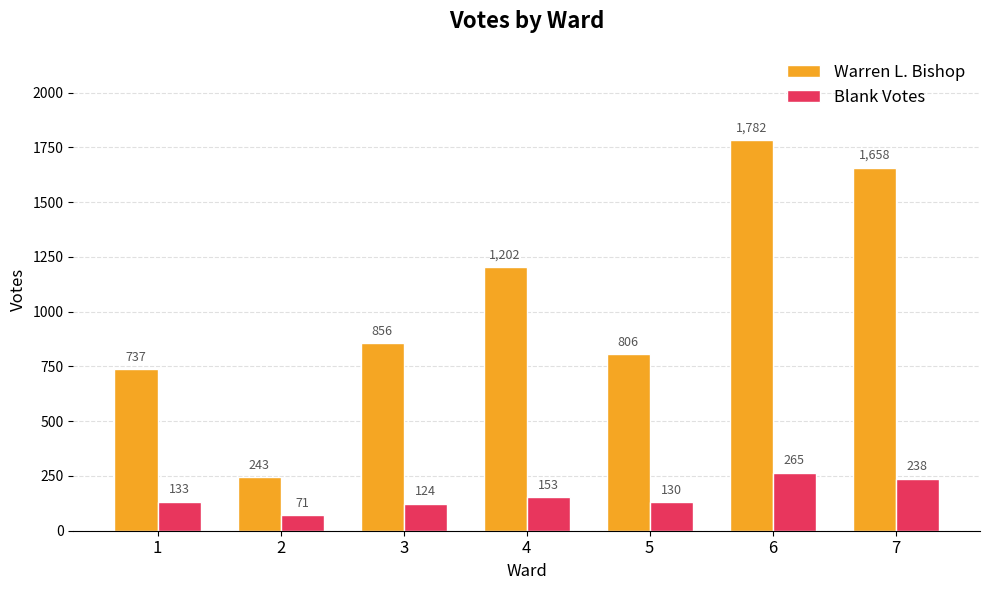

Reading left to right, extract all data points from this chart.

Warren L. Bishop: 737	243	856	1202	806	1782	1658
Blank Votes: 133	71	124	153	130	265	238